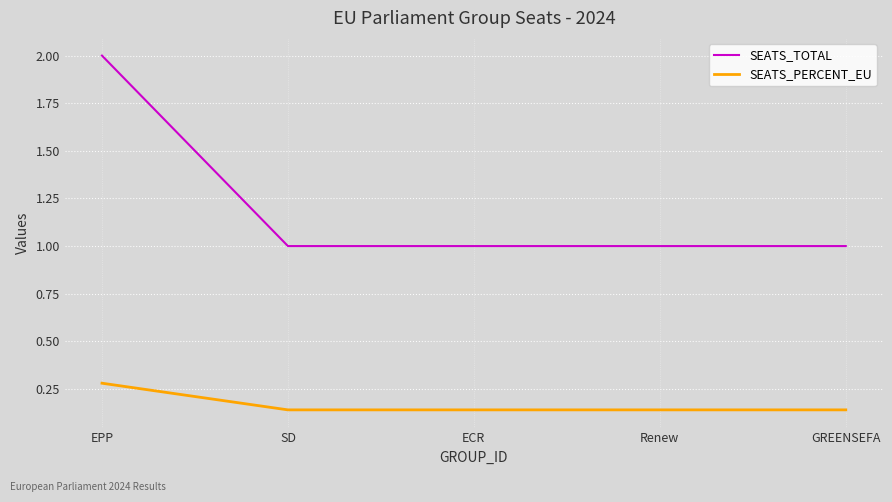

What is the approximate value of SEATS_TOTAL at EPP?

2.0